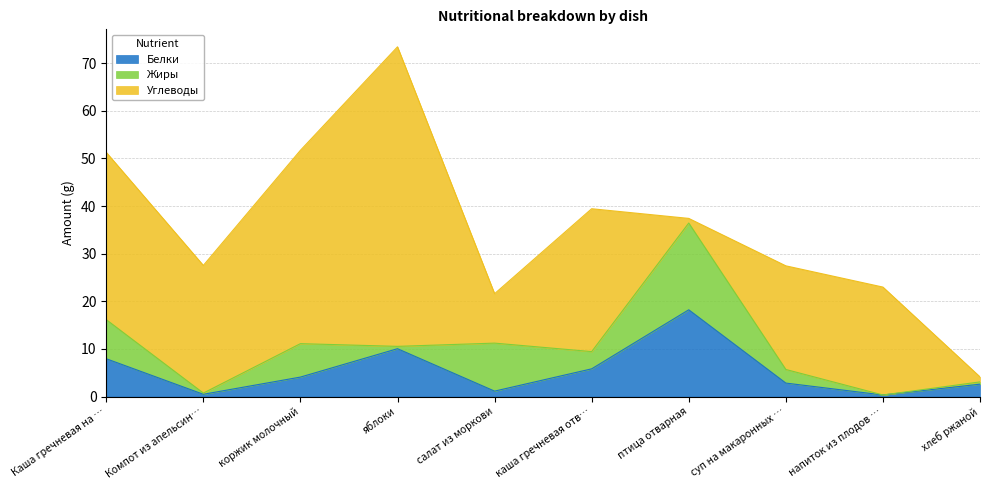

What is the highest value of the Углеводы series?

62.9